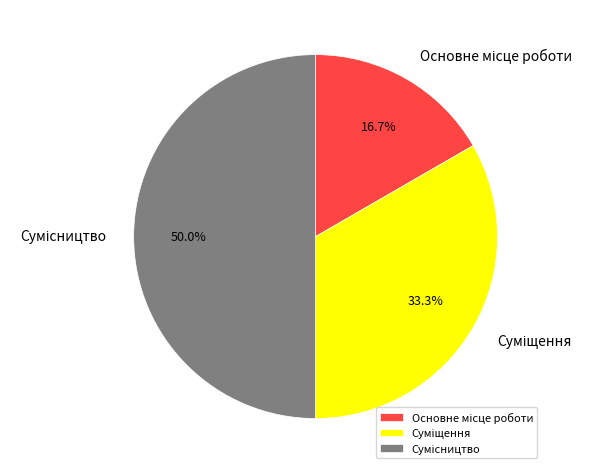

How much of the chart is everything except Основне місце роботи?

83.3%